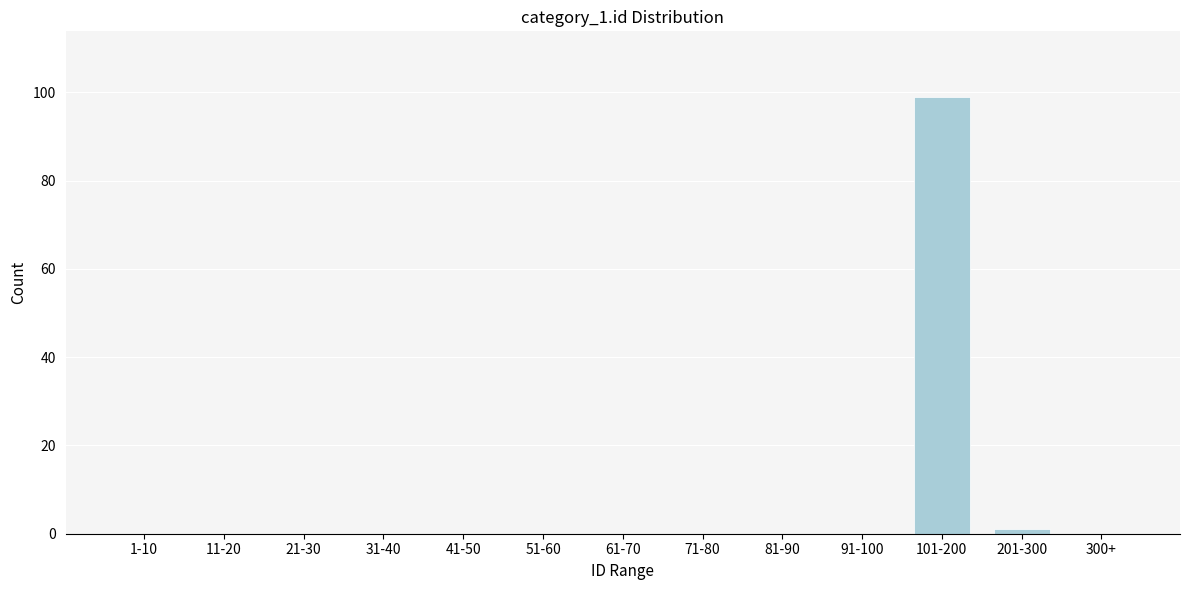

Reading left to right, list all the values displayed in this chart.

1-10=0	11-20=0	21-30=0	31-40=0	41-50=0	51-60=0	61-70=0	71-80=0	81-90=0	91-100=0	101-200=99	201-300=1	300+=0